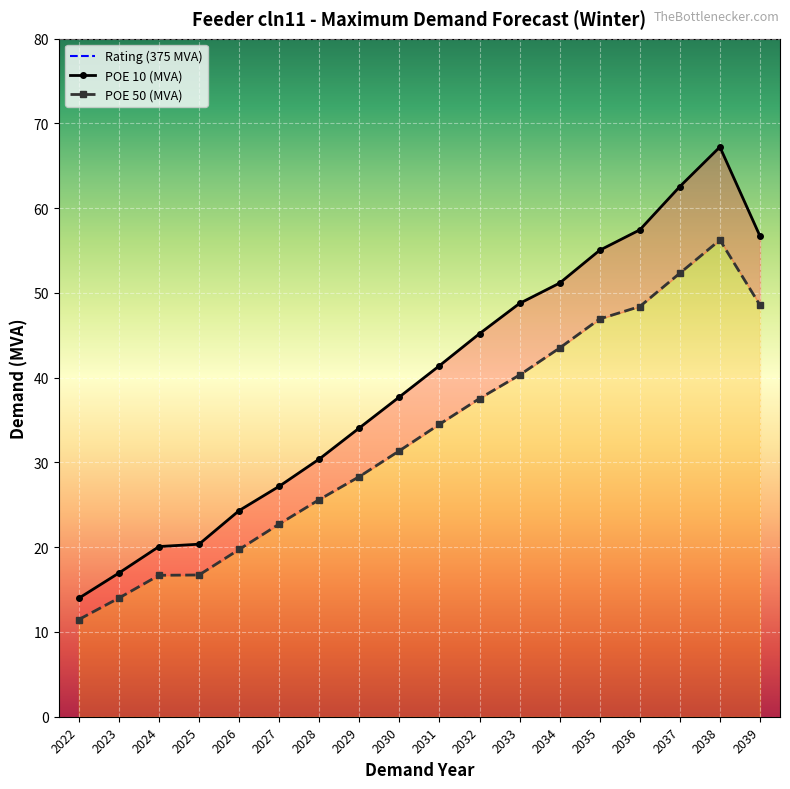

What is the maximum value for POE 50 (MVA)?

56.3